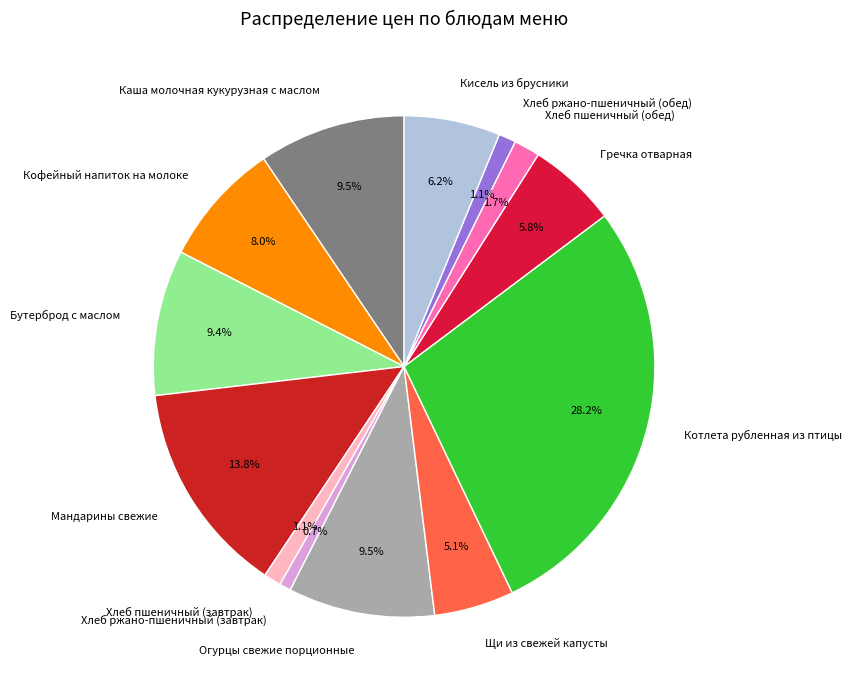

What percentage do Хлеб ржано-пшеничный (обед) and Котлета рубленная из птицы together represent?

29.3%